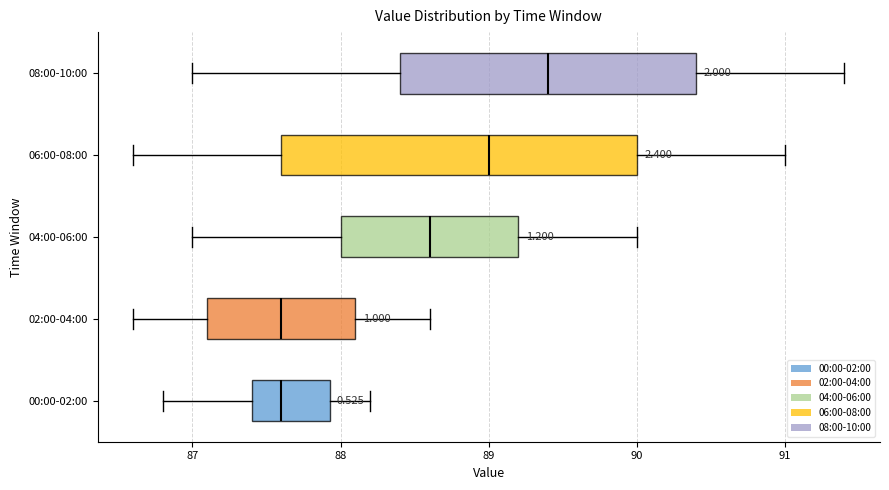

Where does the median line of the box for 06:00-08:00 sit on the x-axis? The values are not printed on the chart, so give them approximately, as read against the axis.

89.0